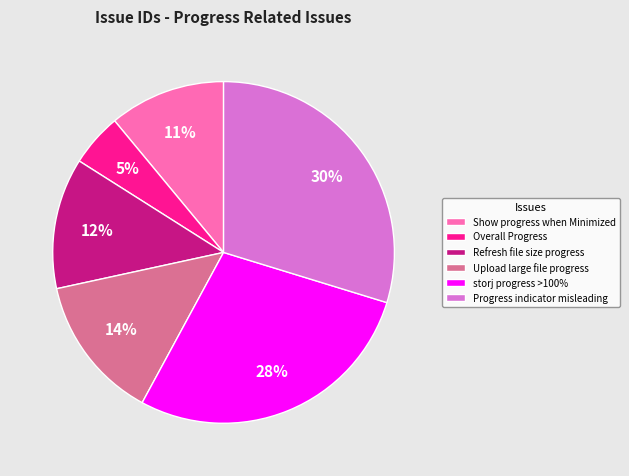

Which category has the biggest portion of the pie?

Progress indicator misleading